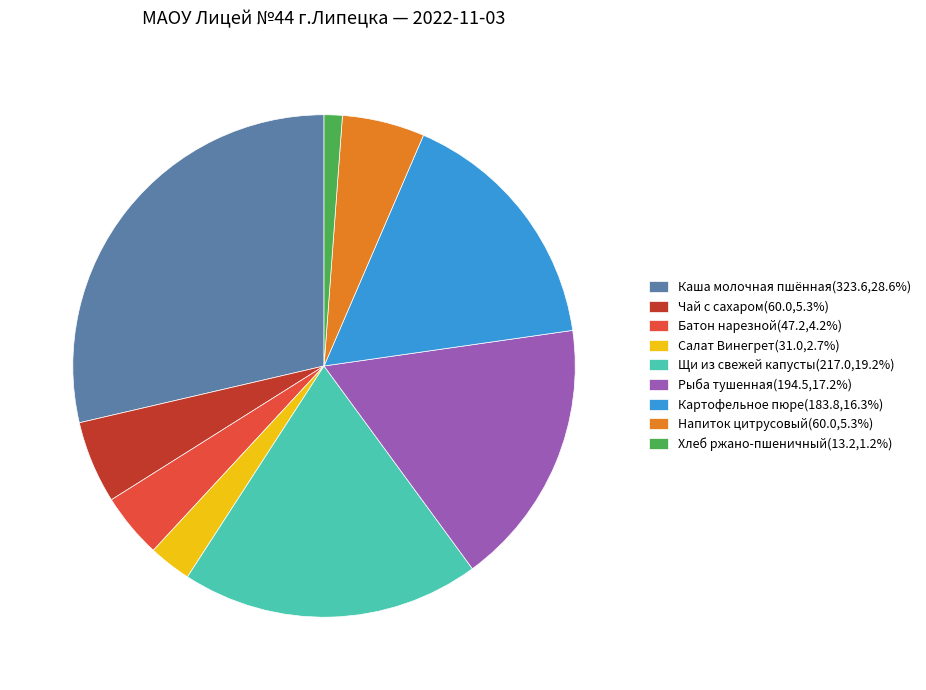

Do Салат Винегрет and Картофельное пюре together represent more than half of the pie?

No